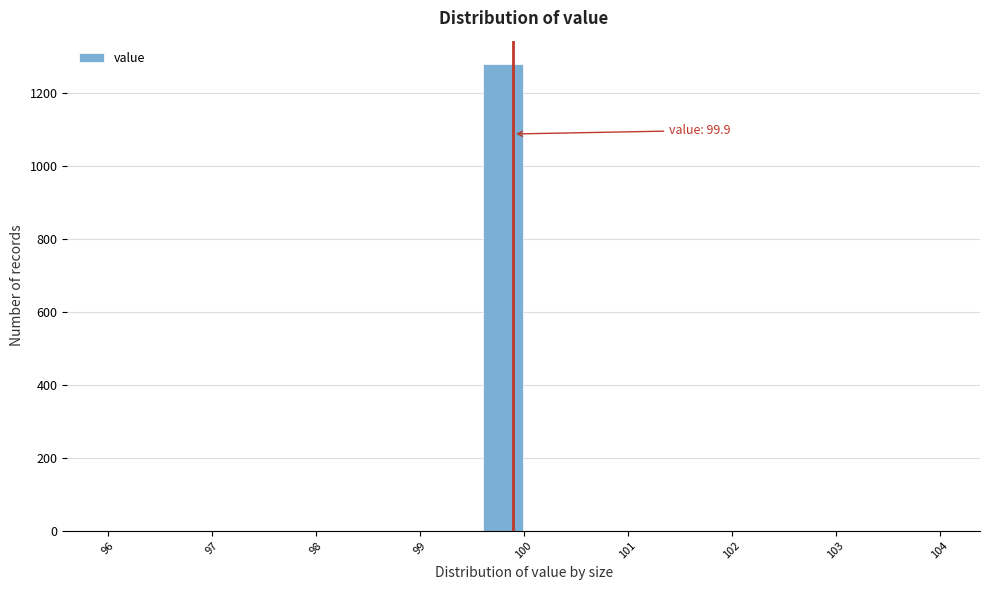

Over which range of the x-axis is the bar tallest?

99.6 to 100.0